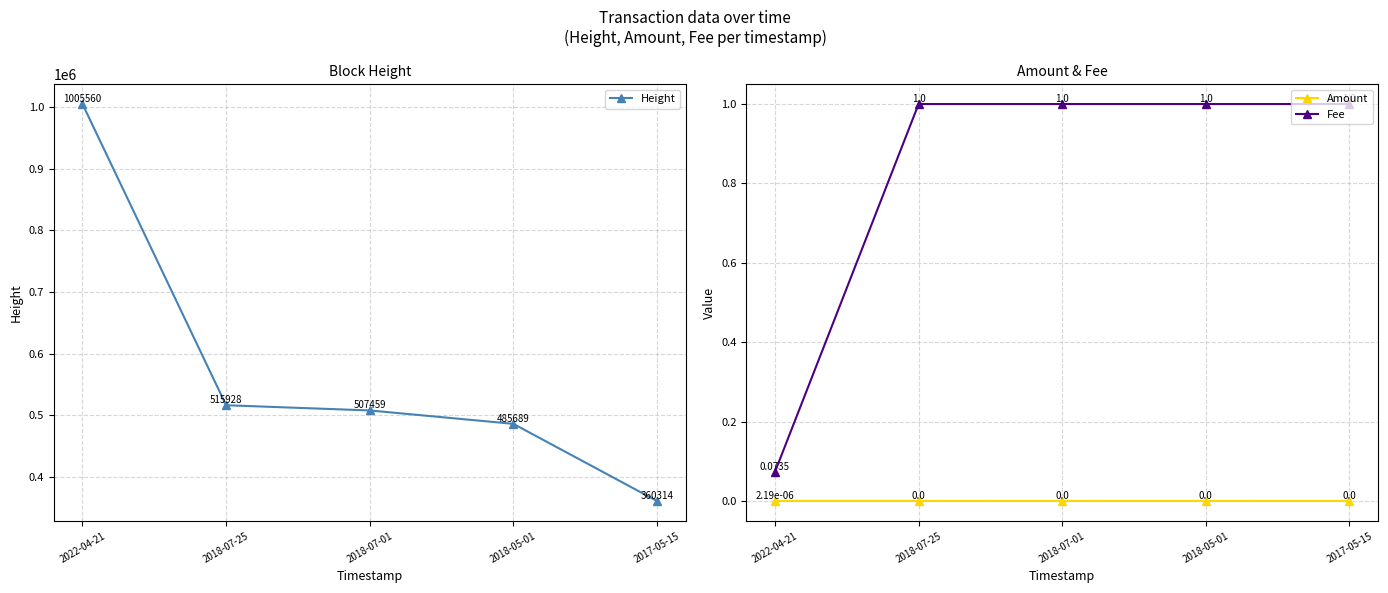

What is the difference between the maximum and minimum values in the Height series?

645246